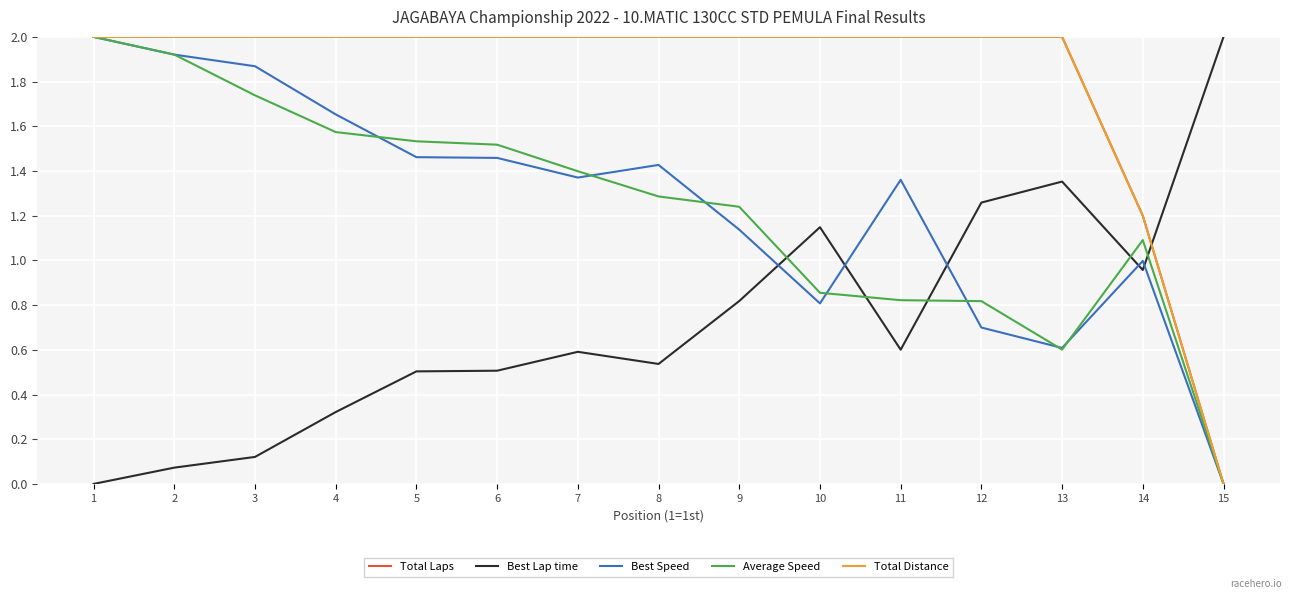

What is the spread (max minus min) of values at 1?

2.0